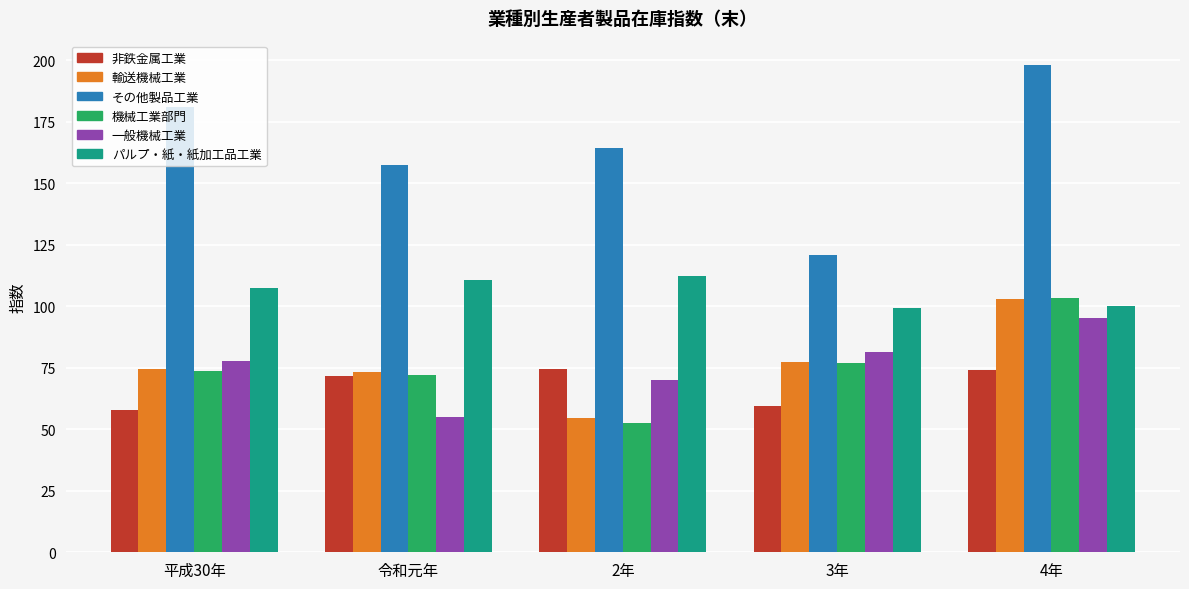

How many bars are there in each group?

6